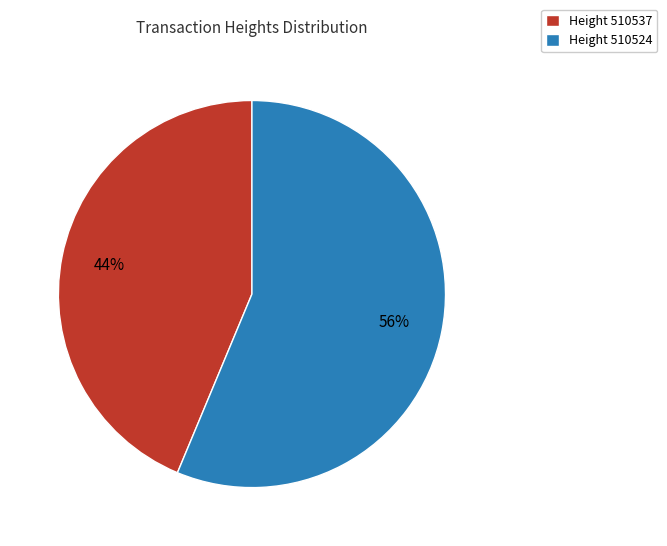

Is it true that Height 510524 is 56% of the pie?

True